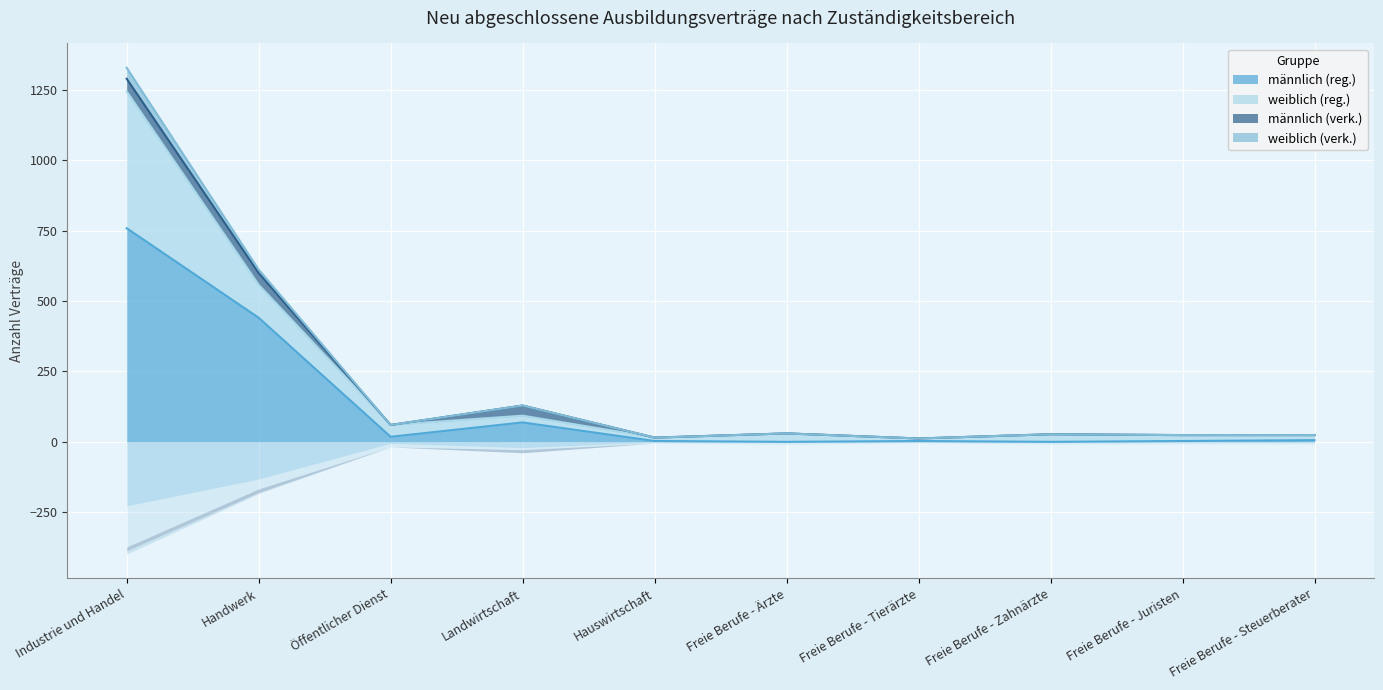

Which category has the lowest value in the weiblich (verk.) series?

Freie Berufe - Tierärzte